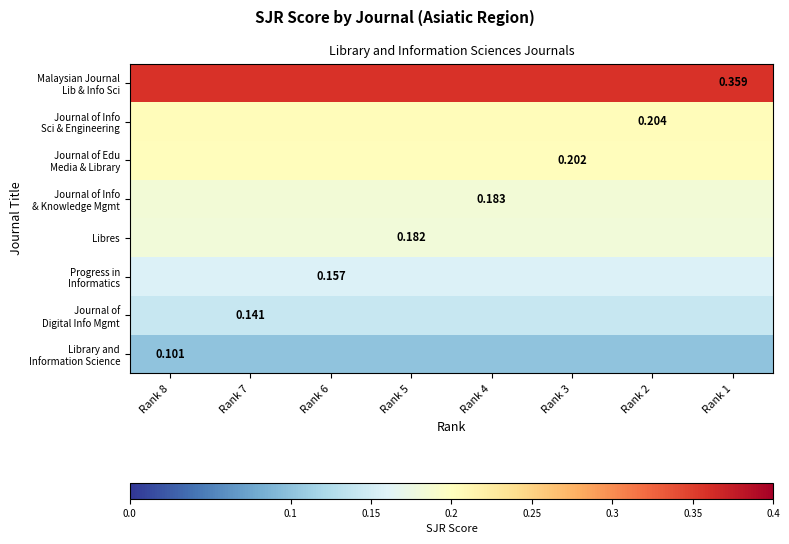

The Journal of Info & Knowledge Mgmt series shows 0.1 at Rank 1. True or false?

False